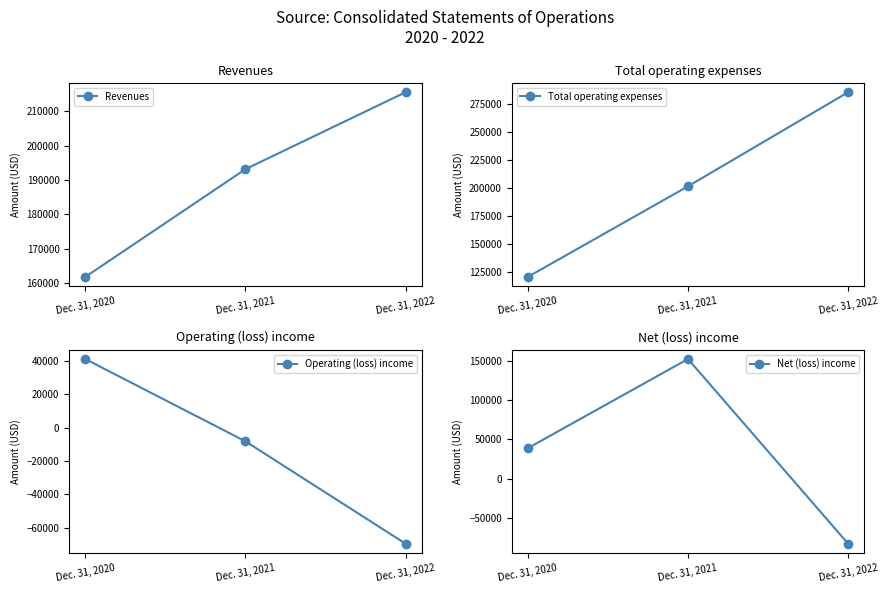

How many values in the Operating (loss) income series exceed -8178?

1